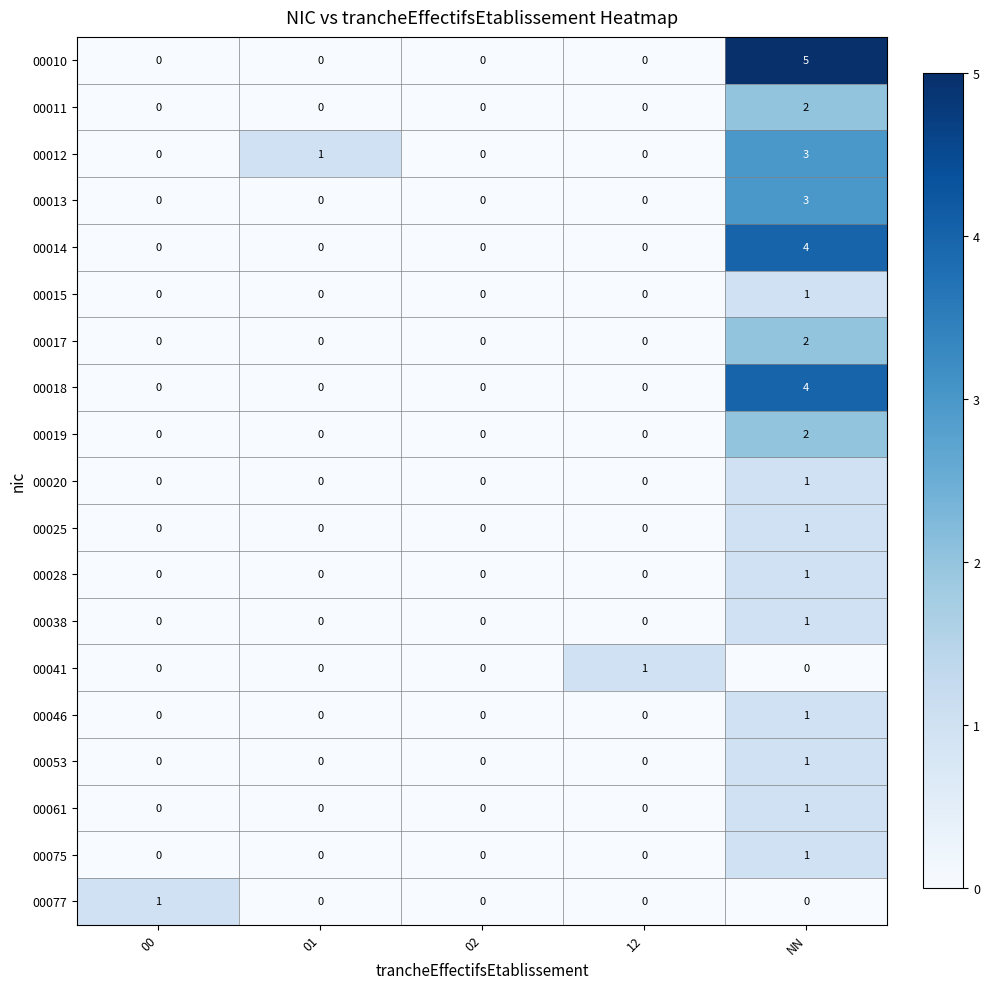

What is the sum of the 00012 values at 01 and NN?

4